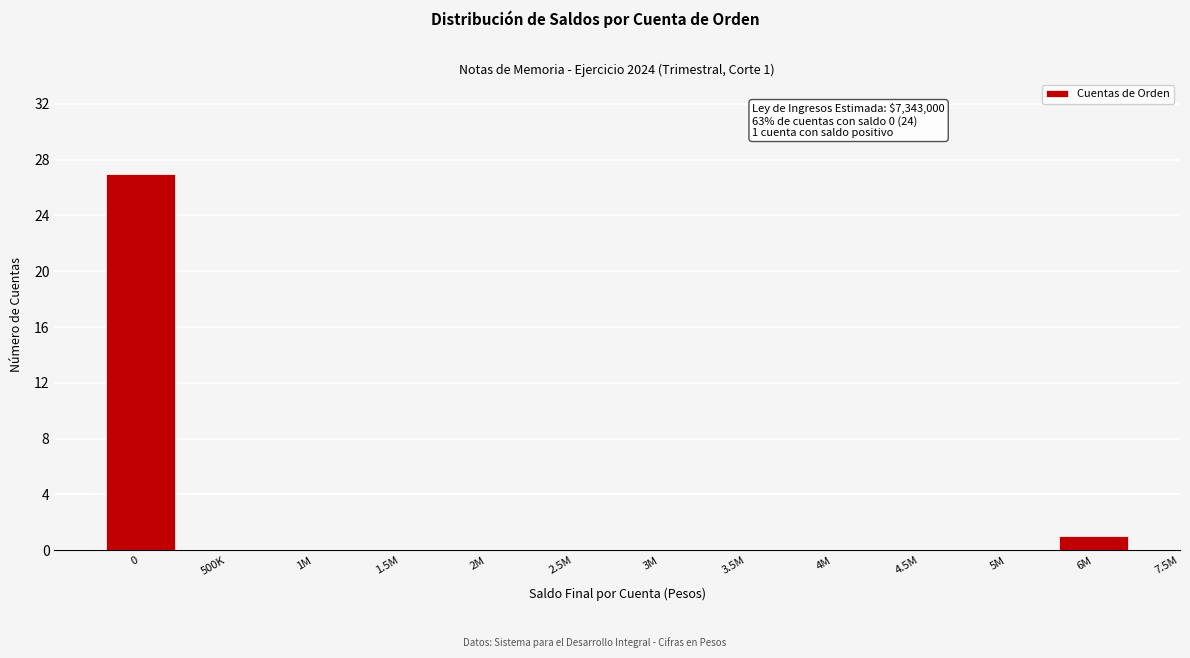

Reading right to left, transcribe all the data shown in this chart.

6M=1	5M=0	4.5M=0	4M=0	3.5M=0	3M=0	2.5M=0	2M=0	1.5M=0	1M=0	500K=0	0=27